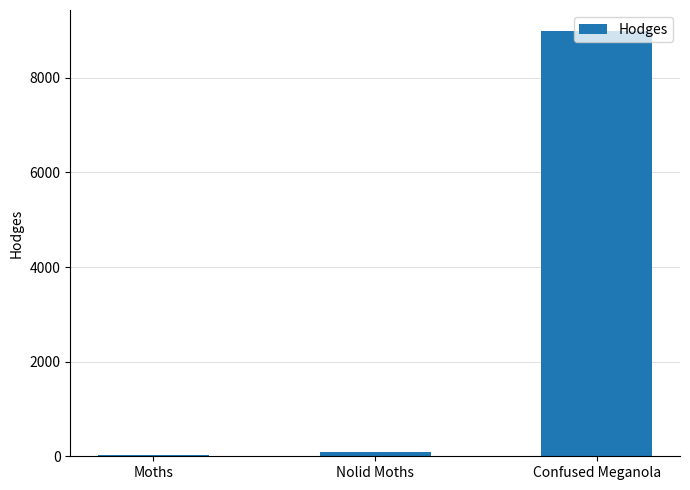

What position from the left is Confused Meganola?

3